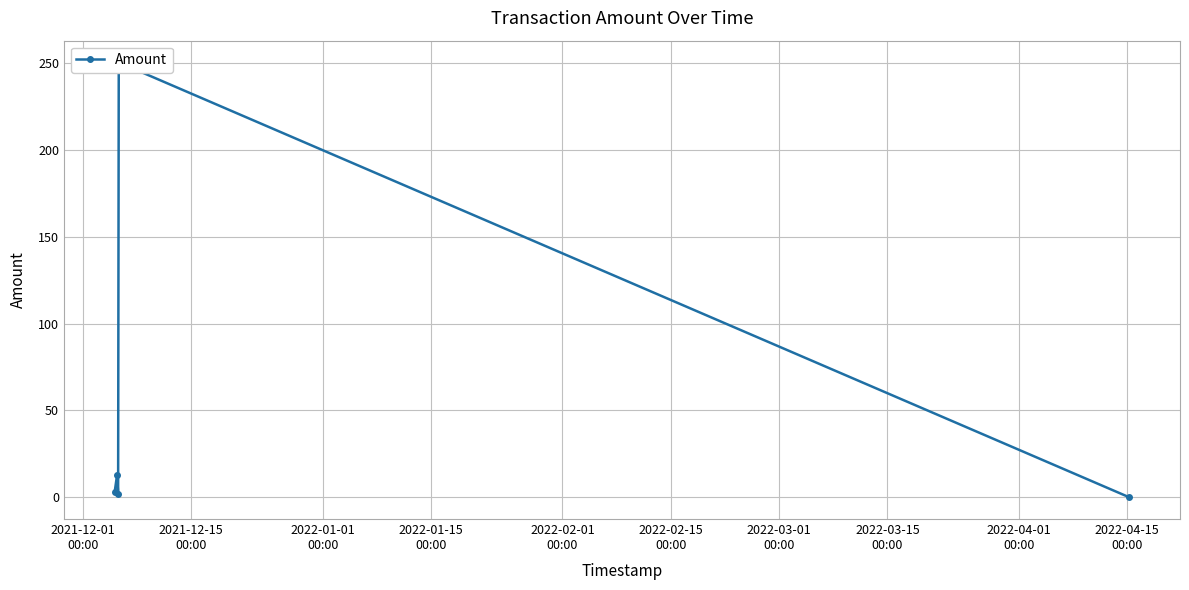

How many values are below 3?

2